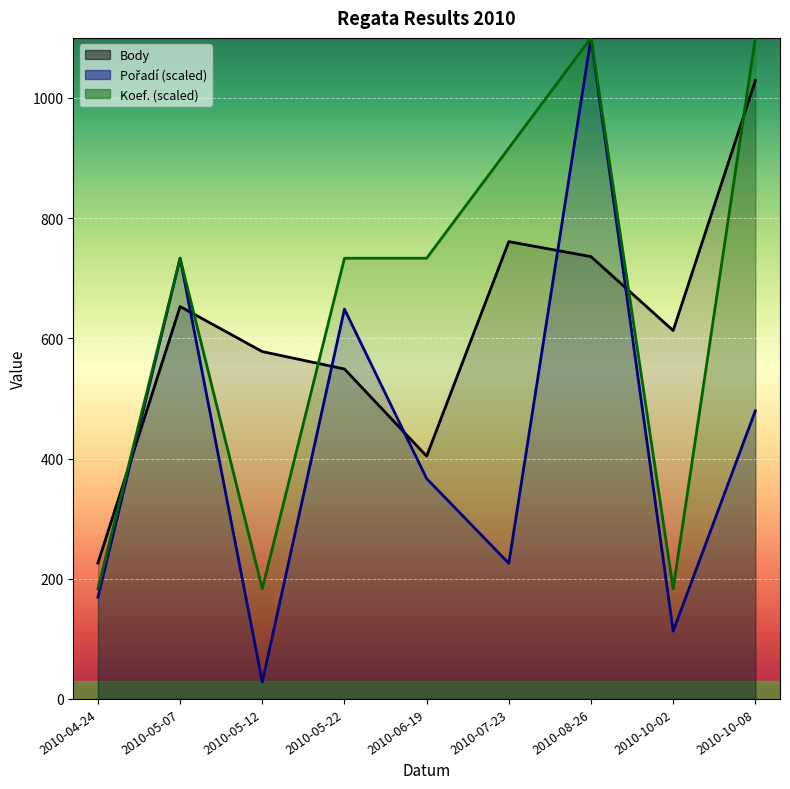

What position from the left is 2010-06-19?

5